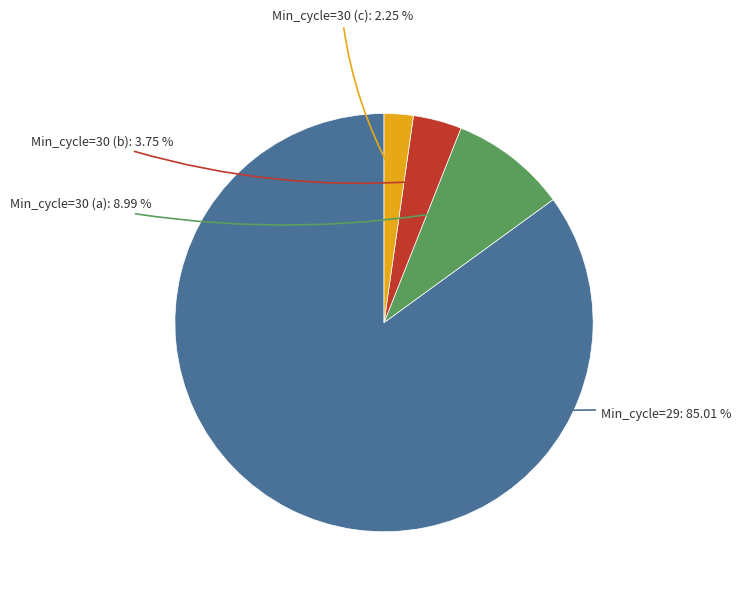

Is there a majority slice in this chart?

Yes